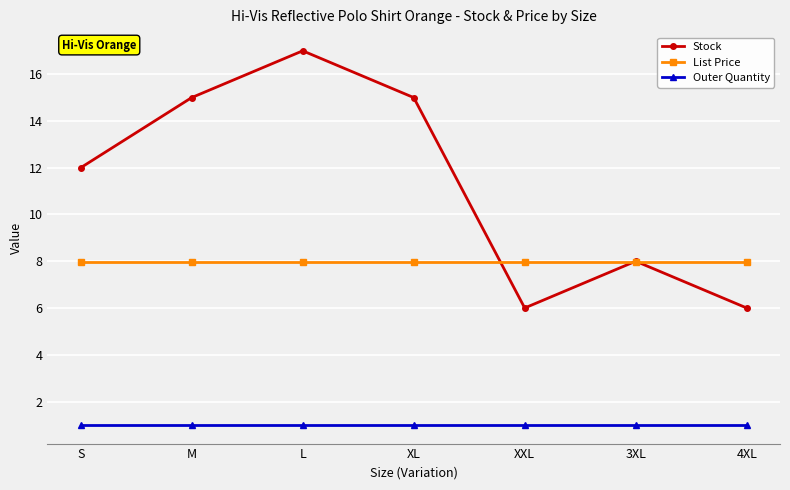

The value of List Price at M is 2.0. True or false?

False